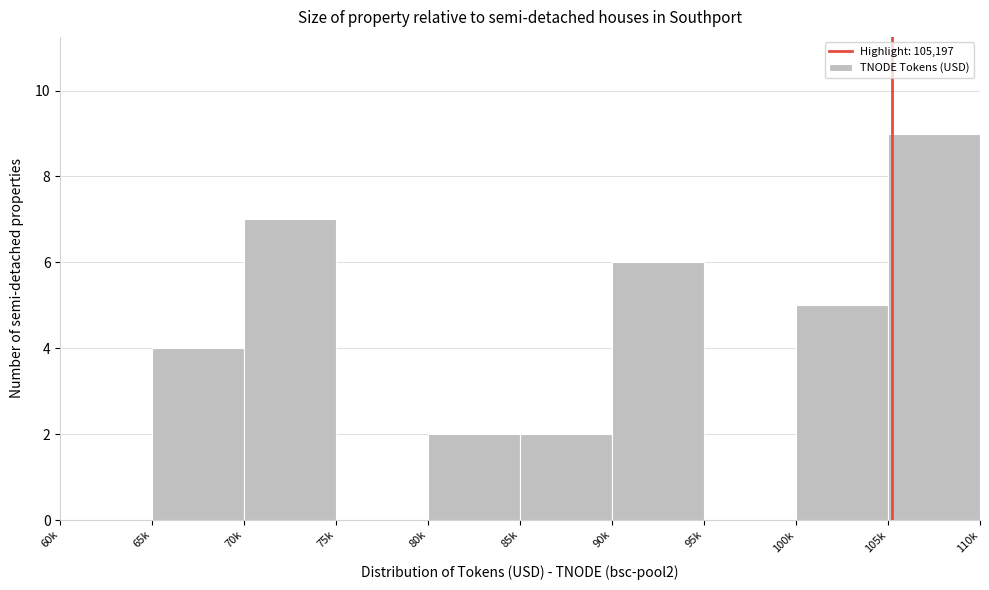

Reading left to right, extract all data points from this chart.

60k=0	65k=4	70k=7	75k=0	80k=2	85k=2	90k=6	95k=0	100k=5	105k=9